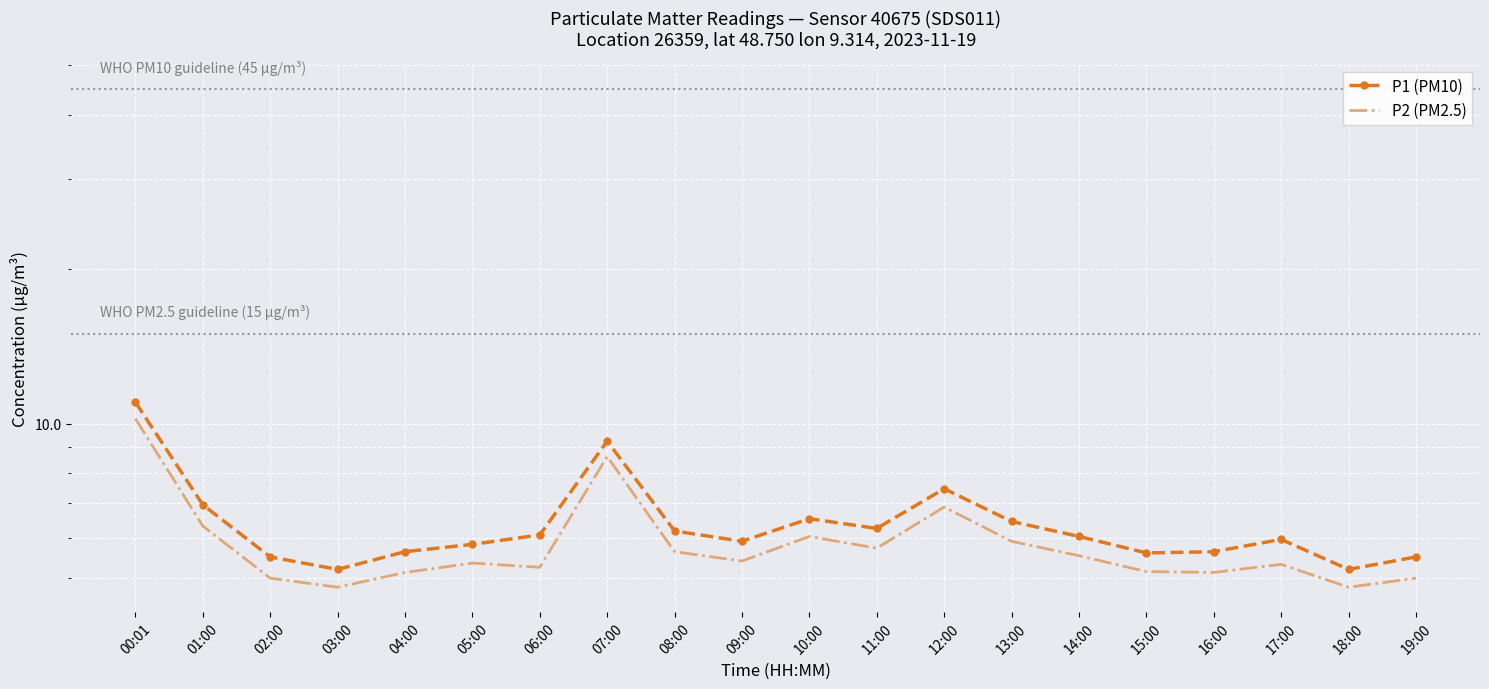

What are all the series names shown in the legend?

P1 (PM10), P2 (PM2.5)